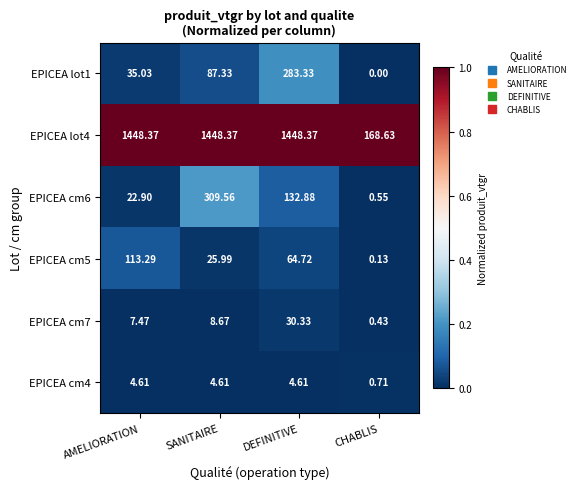

Which series changed the most between SANITAIRE and CHABLIS?

EPICEA lot4